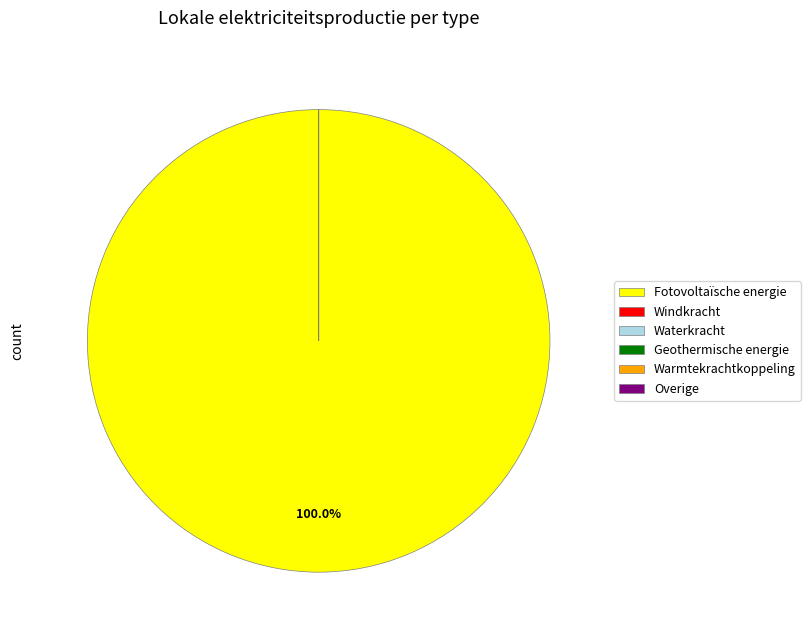

Is there any slice that represents more than half of the pie?

Yes